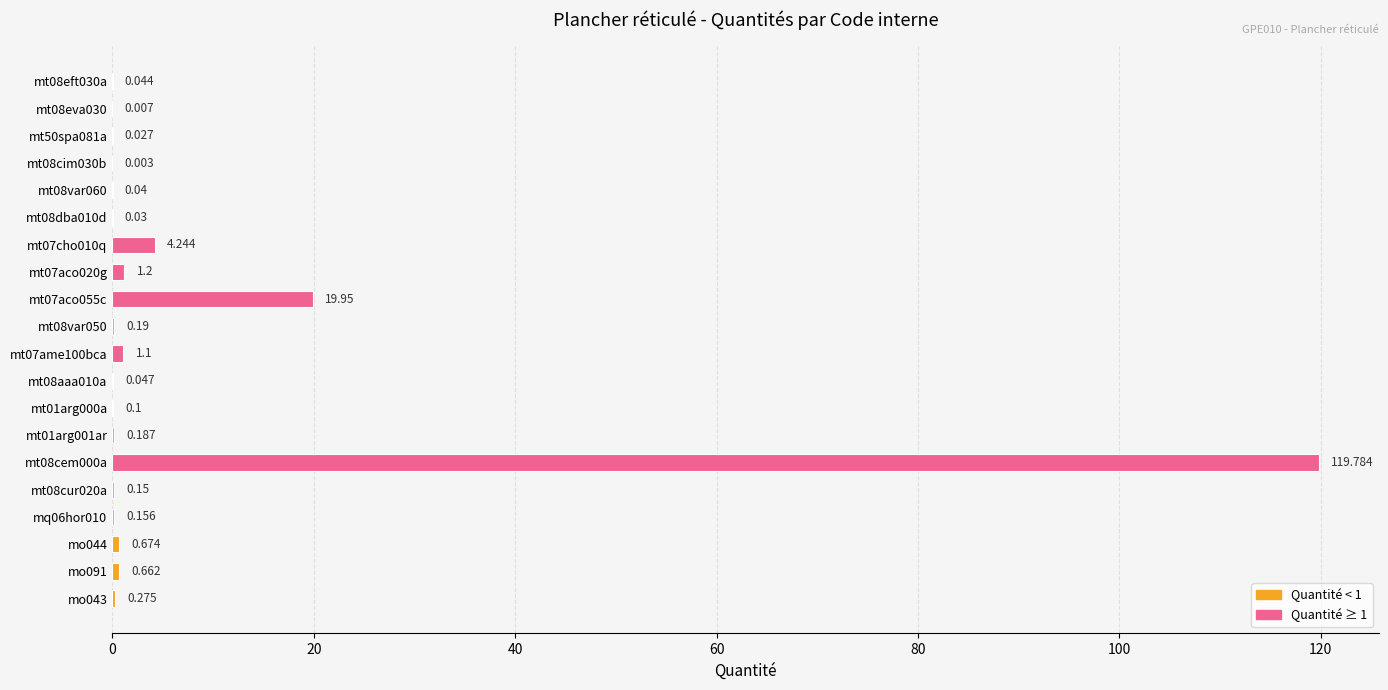

What is the average value?

7.4